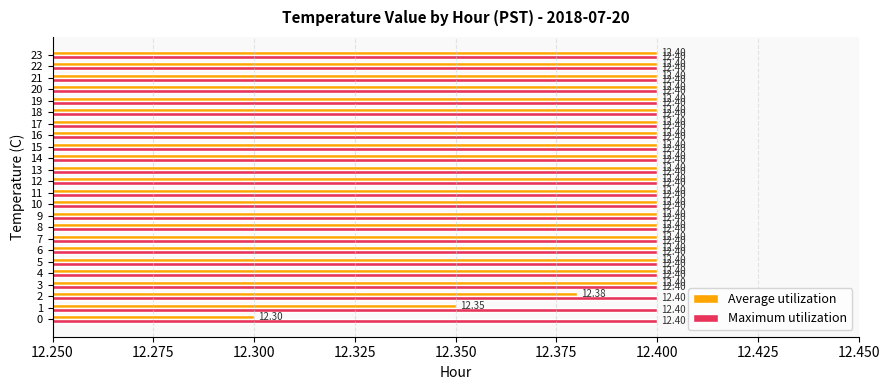

At which category does the chart reach its minimum across all series?

0